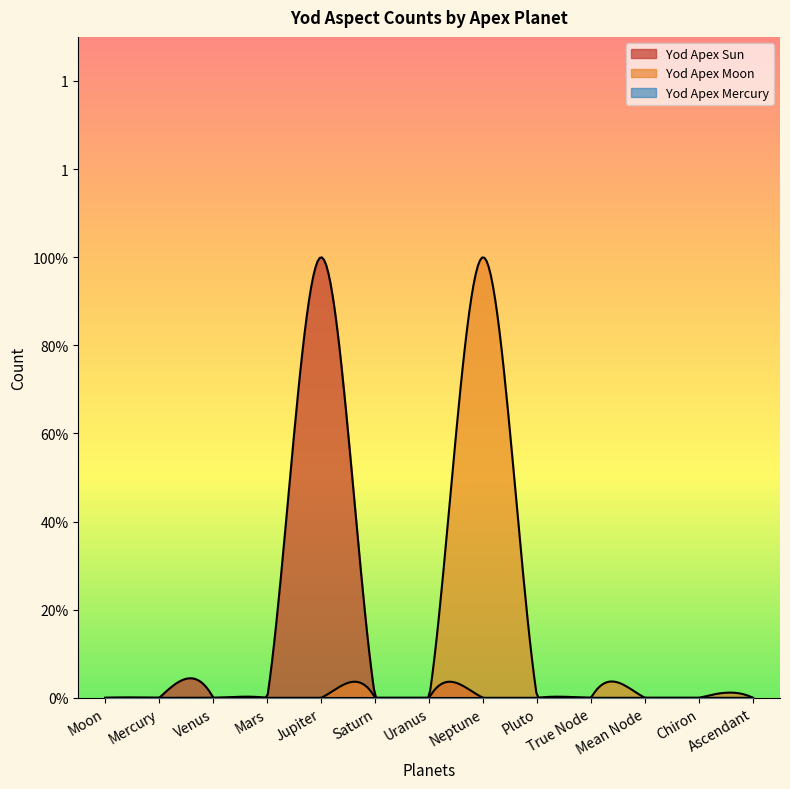

How many lines are shown in the chart?

3